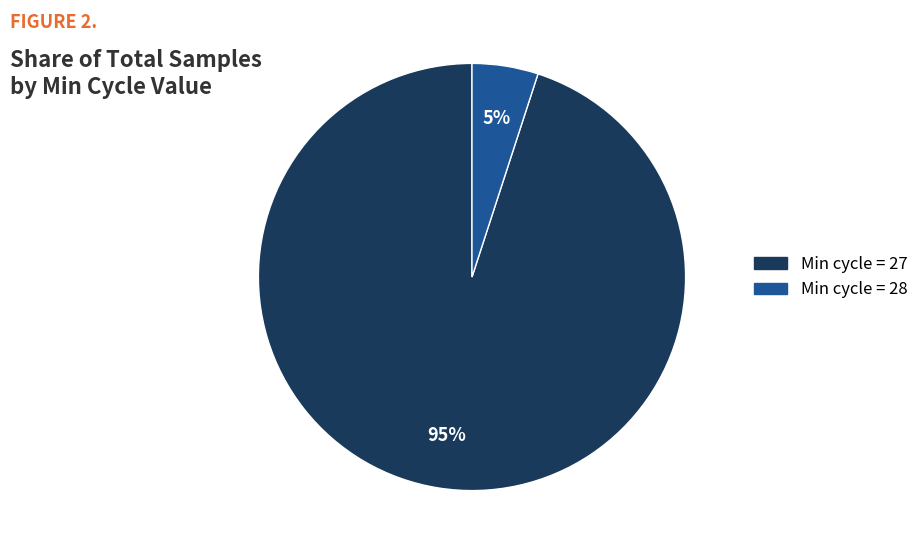

How many slices are in this pie chart?

2